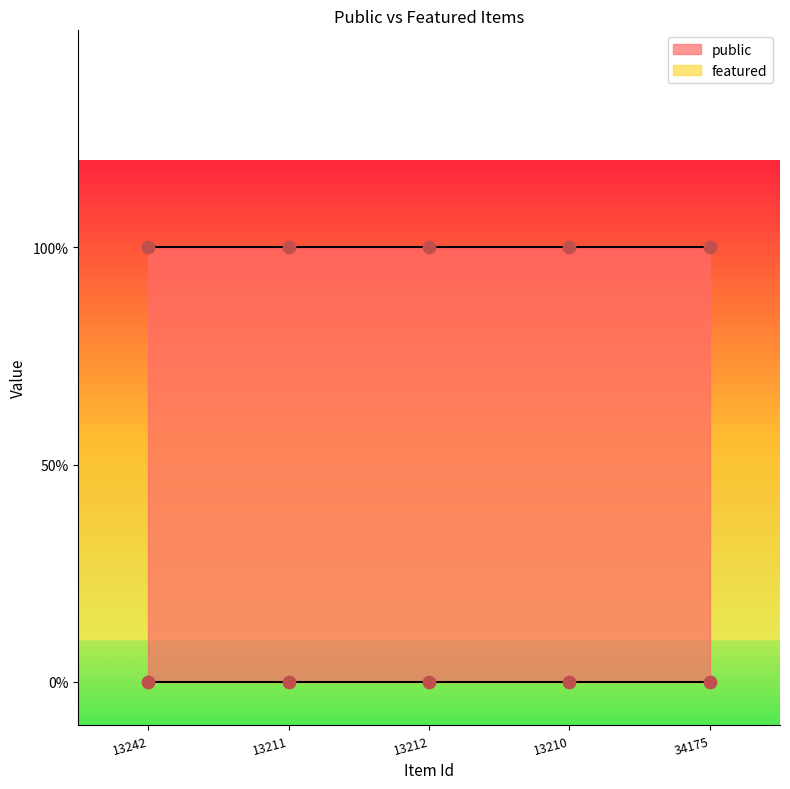

Which series contains the lowest Y value?

featured